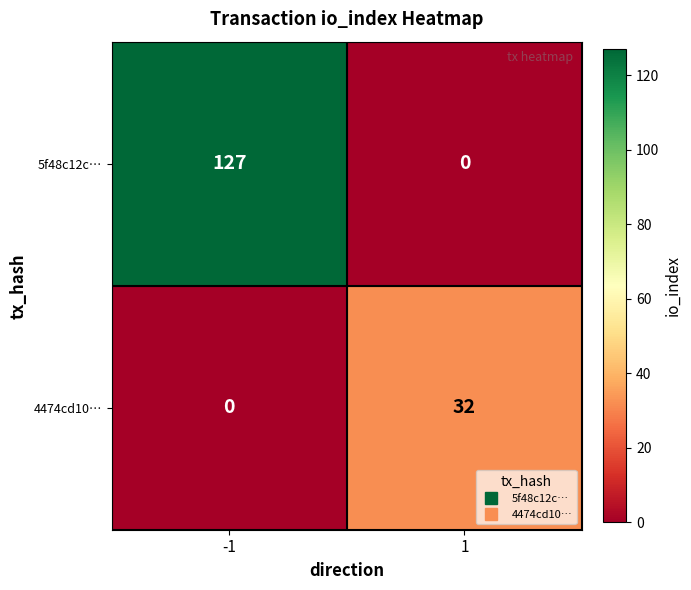

Count the number of data series in this chart.

2